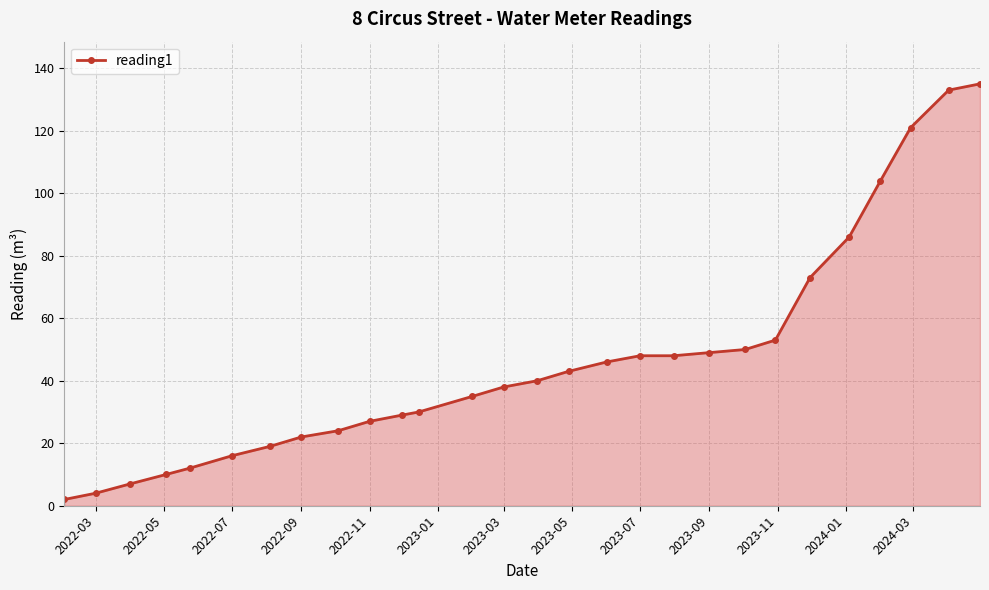

Does the chart display data point markers on the line(s)?

Yes